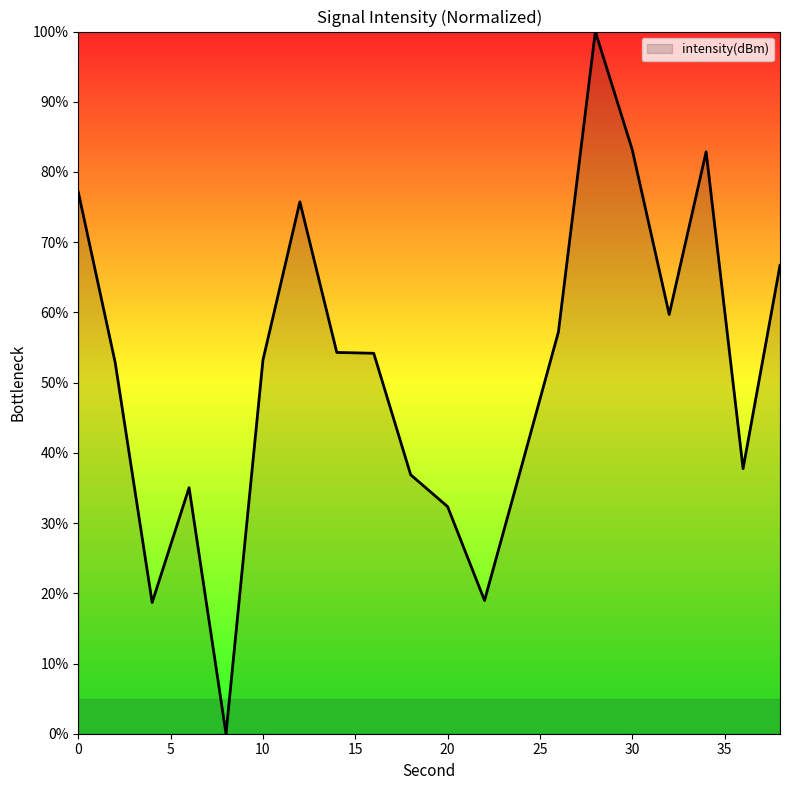

What is the maximum value shown in the chart?

100.0